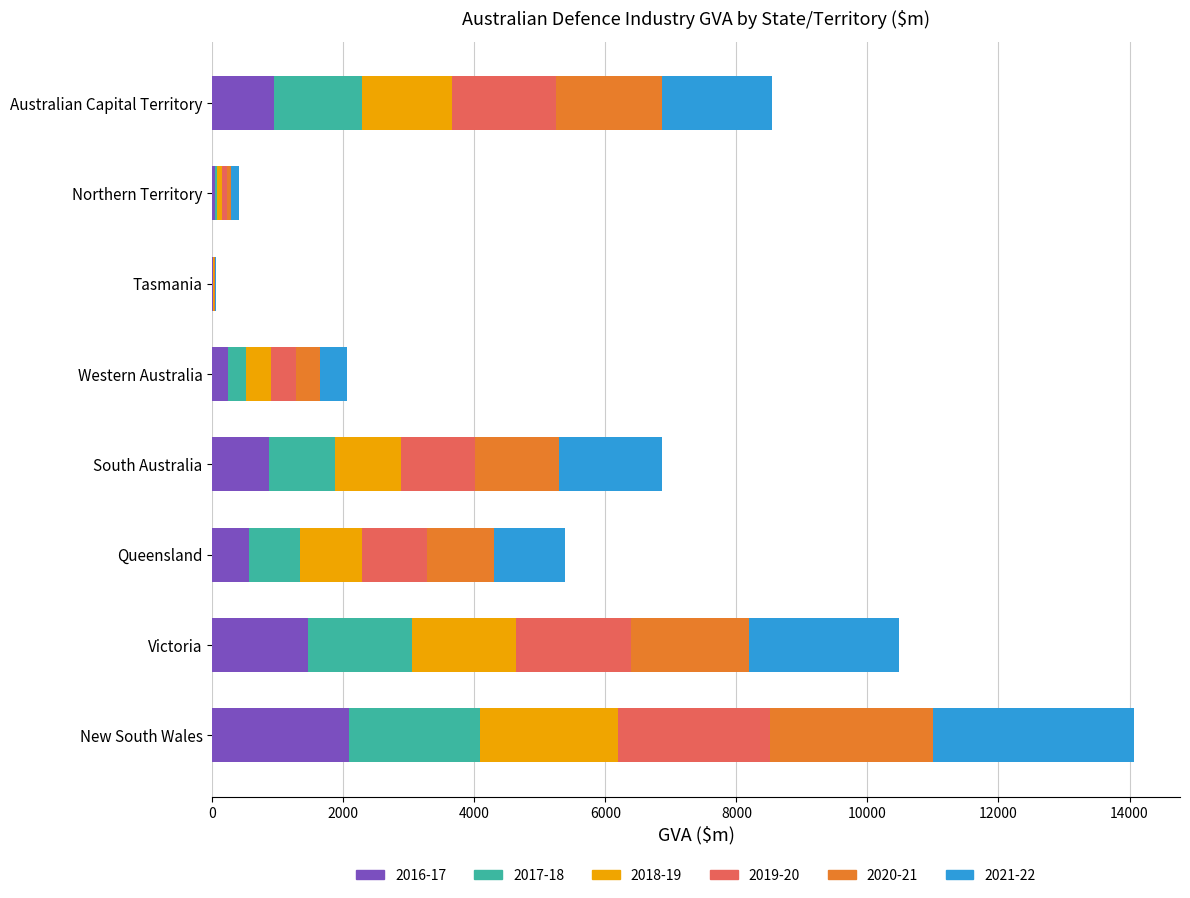

Which category has the highest value in the 2016-17 series?

New South Wales